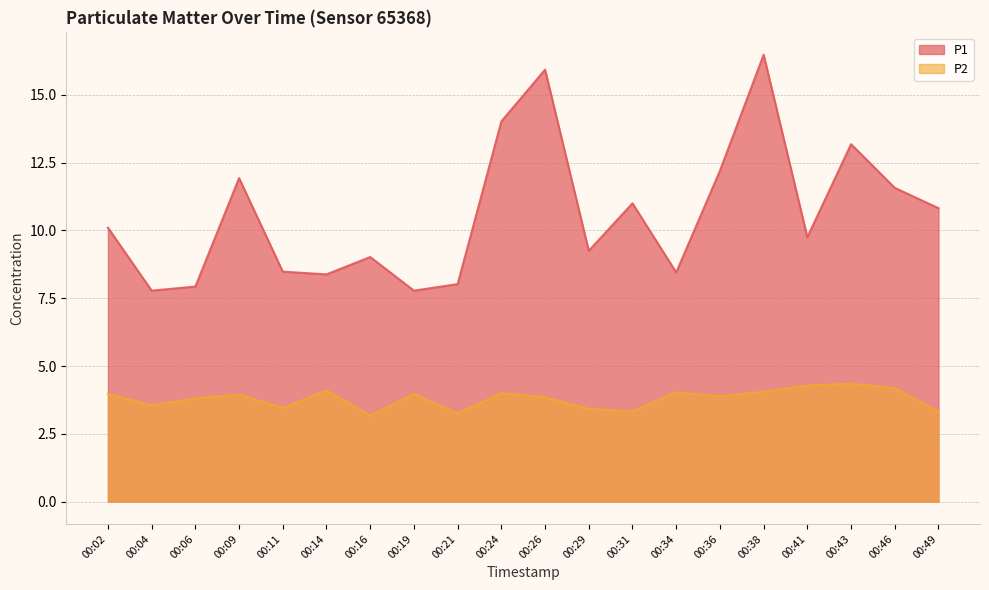

How many interior local peaks does the P1 series have?

6